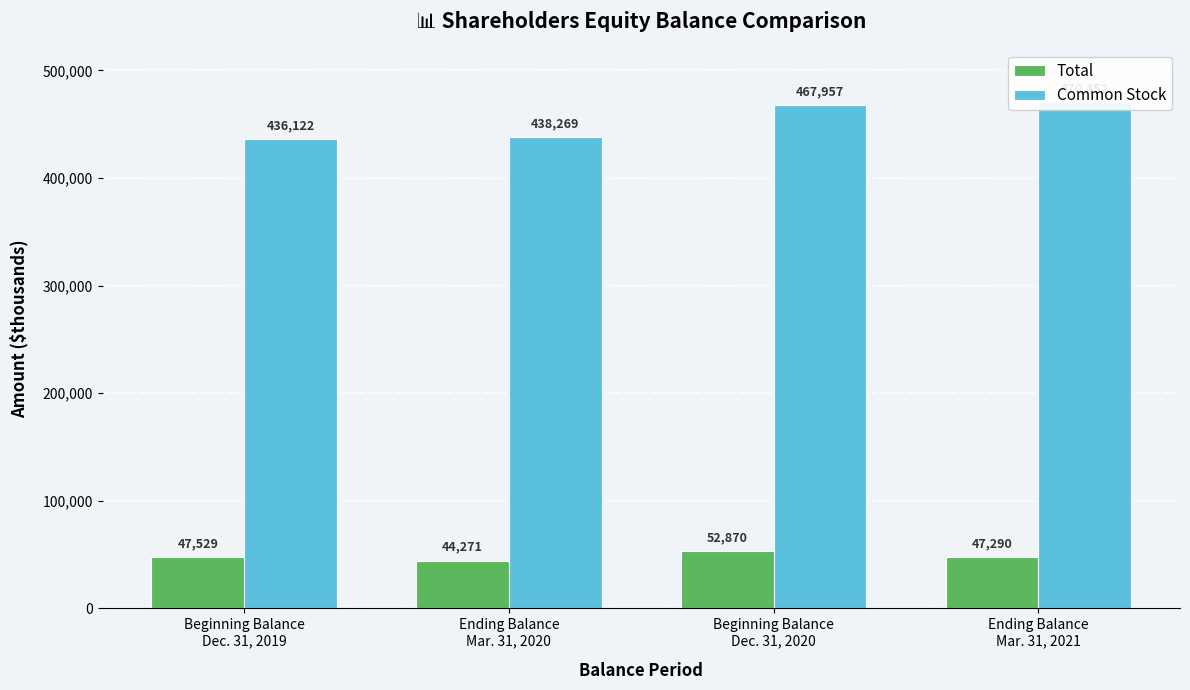

What value does the Common Stock series have at Ending Balance
Mar. 31, 2021, to the nearest 100?

470500